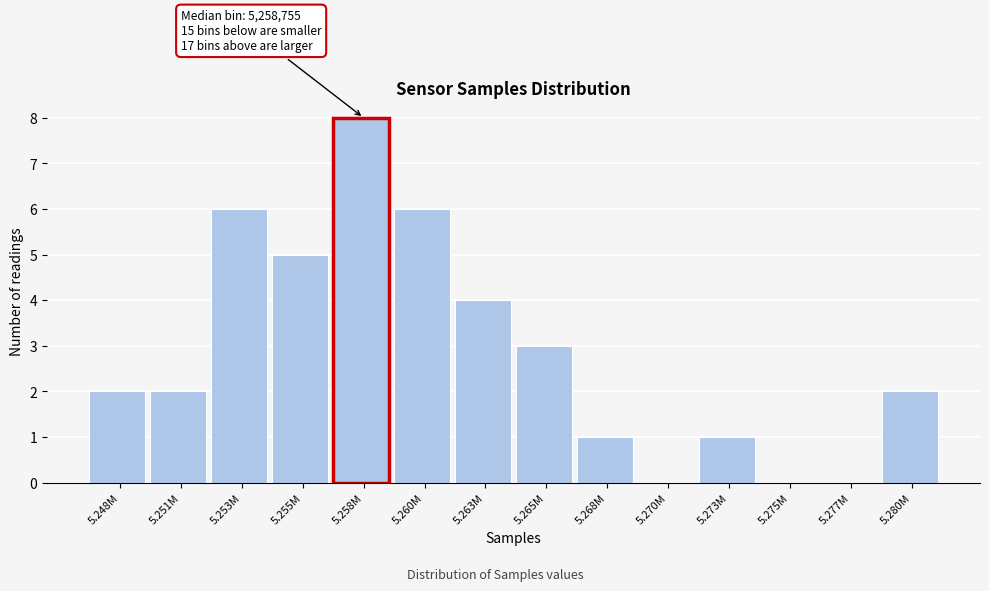

Reading right to left, transcribe all the data shown in this chart.

5.280M=2	5.277M=0	5.275M=0	5.273M=1	5.270M=0	5.268M=1	5.265M=3	5.263M=4	5.260M=6	5.258M=8	5.255M=5	5.253M=6	5.251M=2	5.248M=2